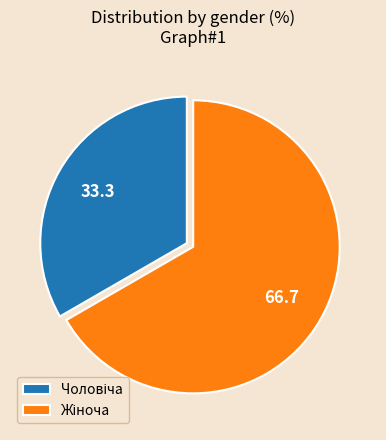

Is there any slice that represents more than half of the pie?

Yes